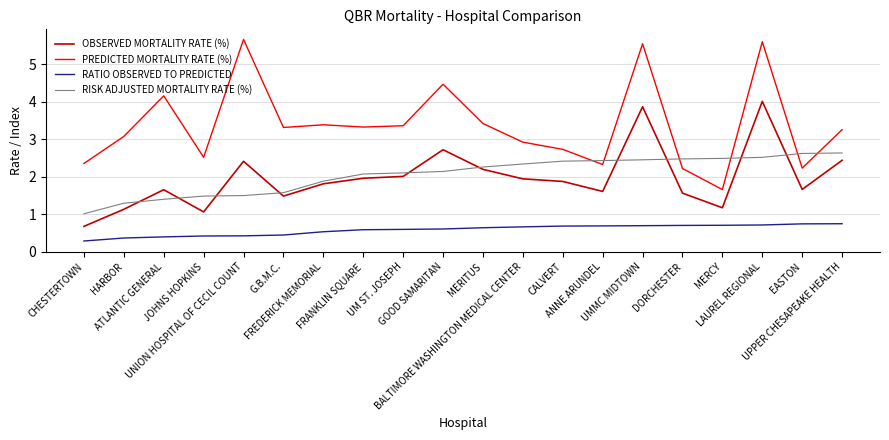

Which series has the widest spread of values?

PREDICTED MORTALITY RATE (%)